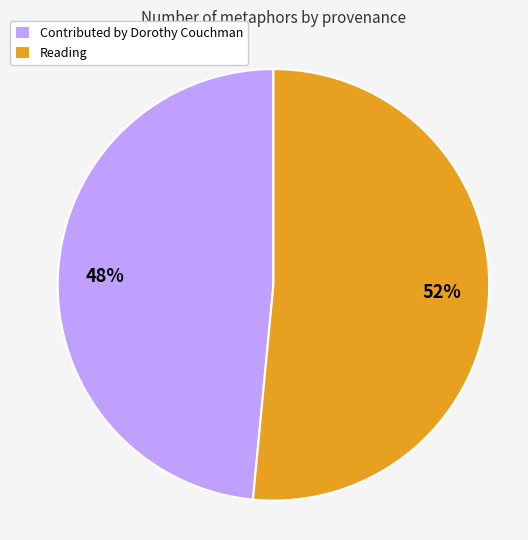

What is the largest slice in the pie chart?

Reading